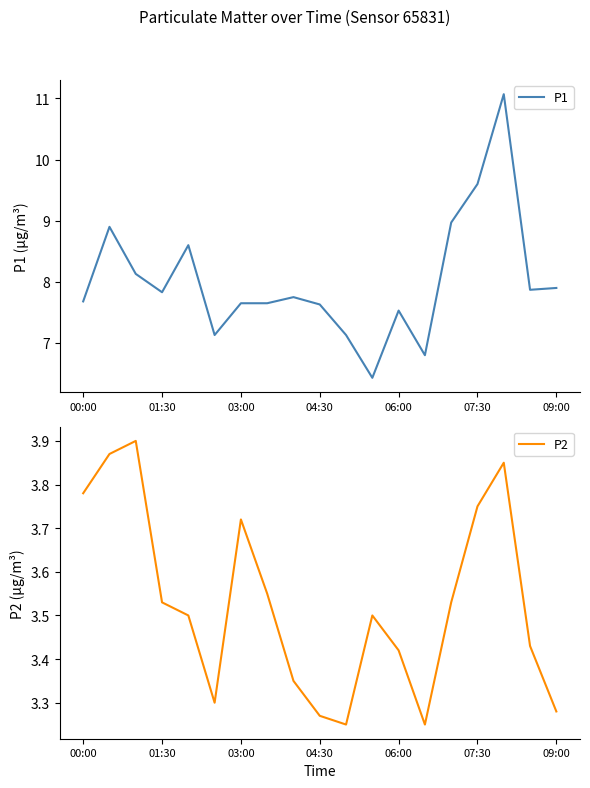

At which label does P1 first exceed 7?

00:00